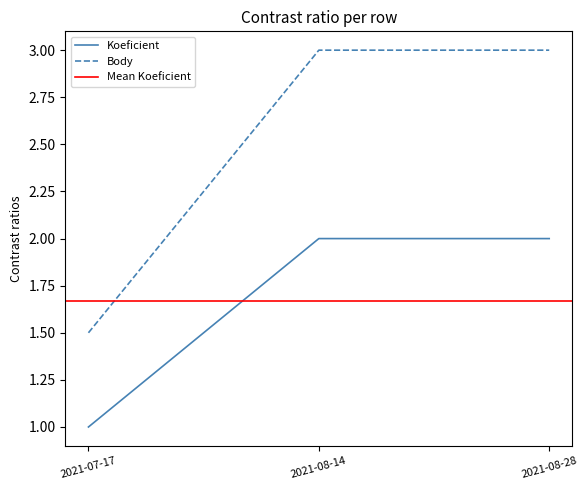

At which category does the chart reach its peak across all series?

2021-08-14